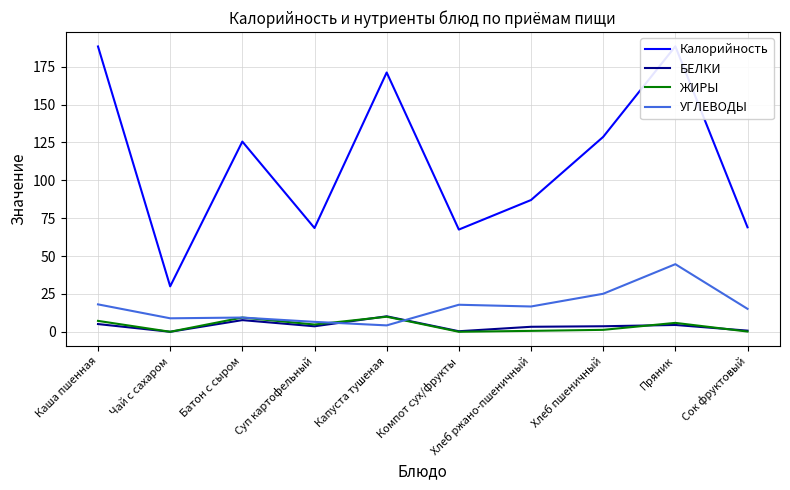

Which category has the lowest value across all series?

Чай с сахаром